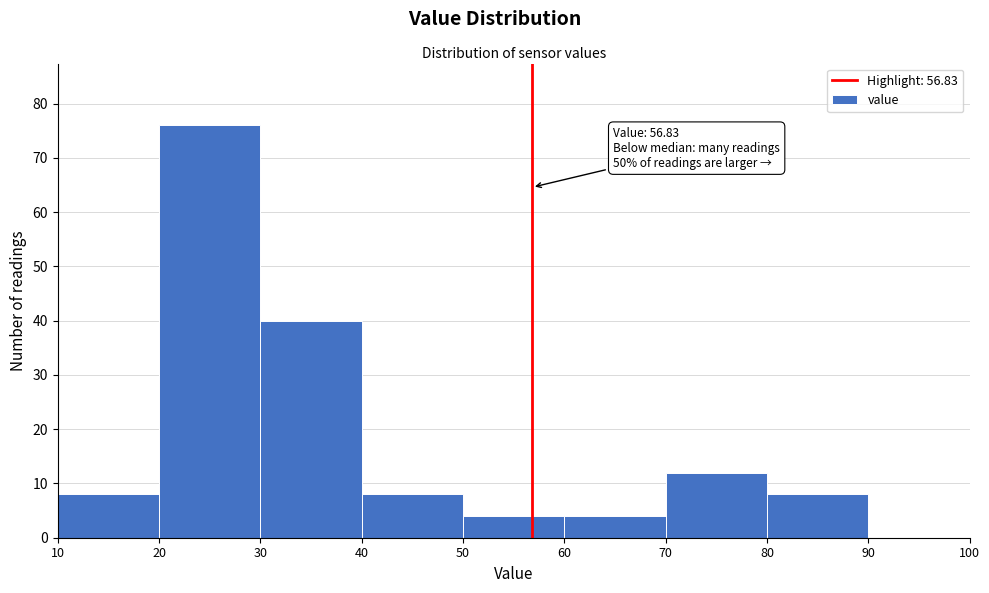

Over which range of the x-axis is the bar tallest?

20 to 30